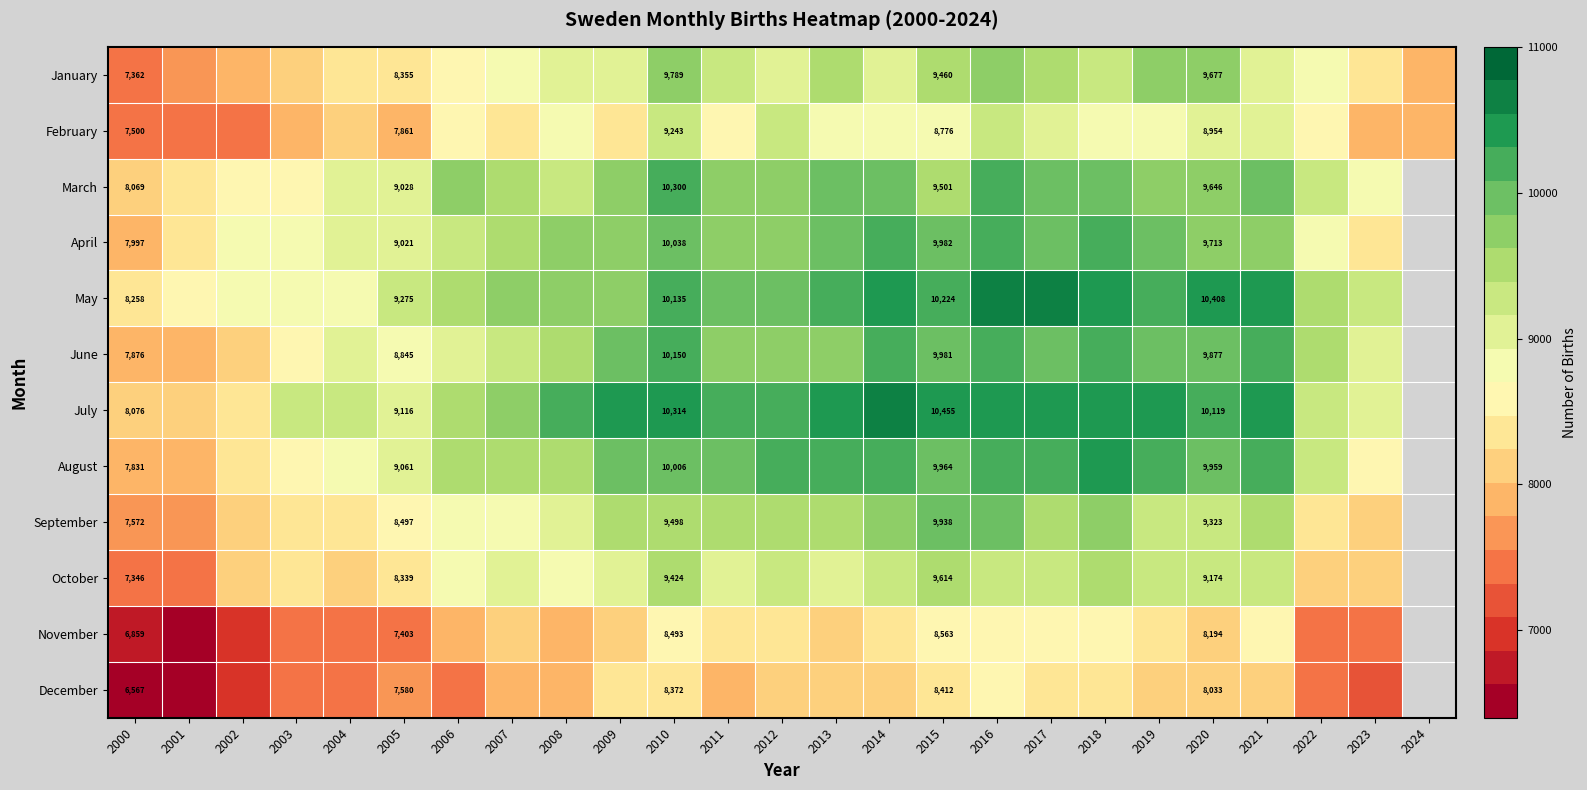

What is the difference between the highest and lowest values at 2015?

2043